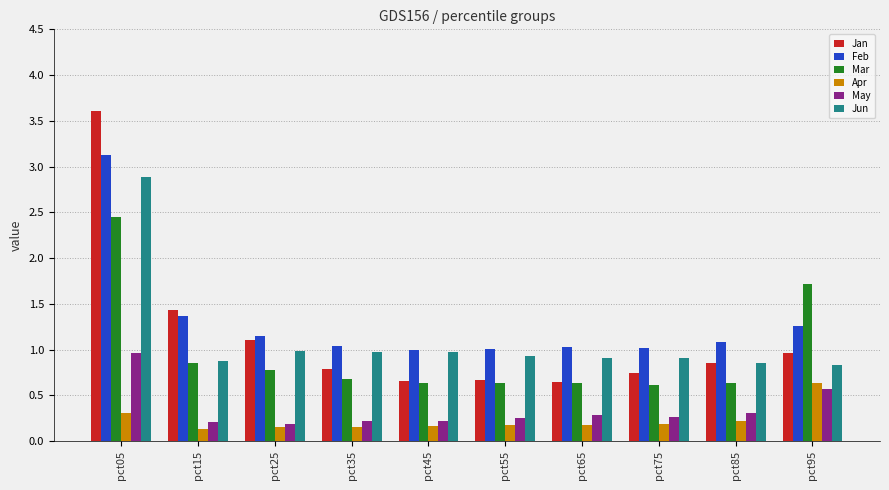

What is the difference between the Apr values at pct85 and pct15?

0.1